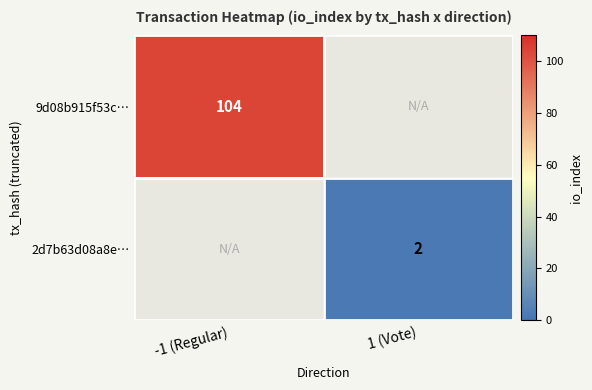

The value of 2d7b63d08a8e… at 1 (Vote) is 3. True or false?

False